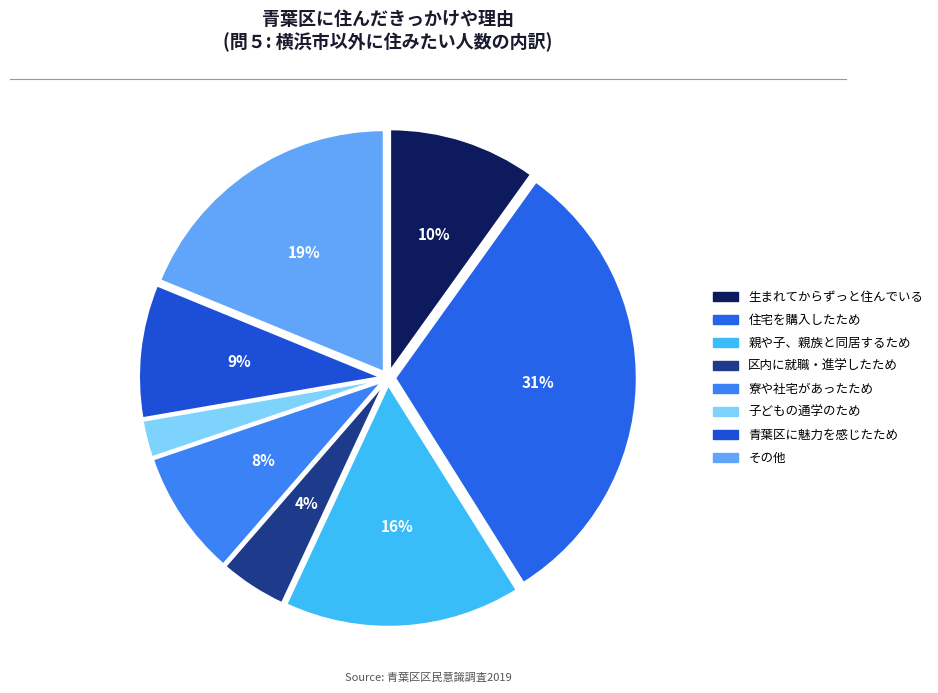

Which slice is the smallest?

子どもの通学のため